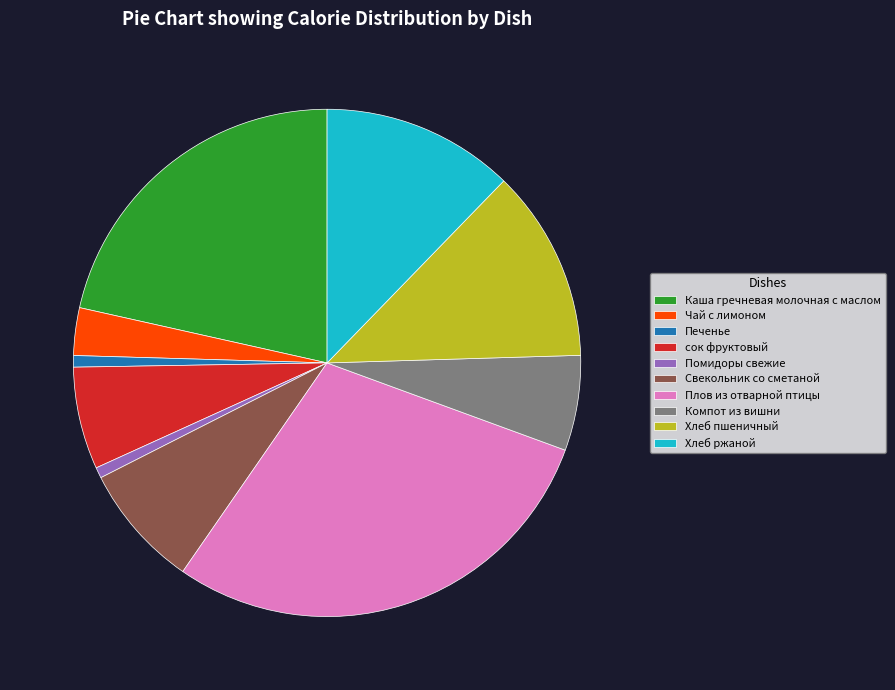

How many slices are in this pie chart?

10